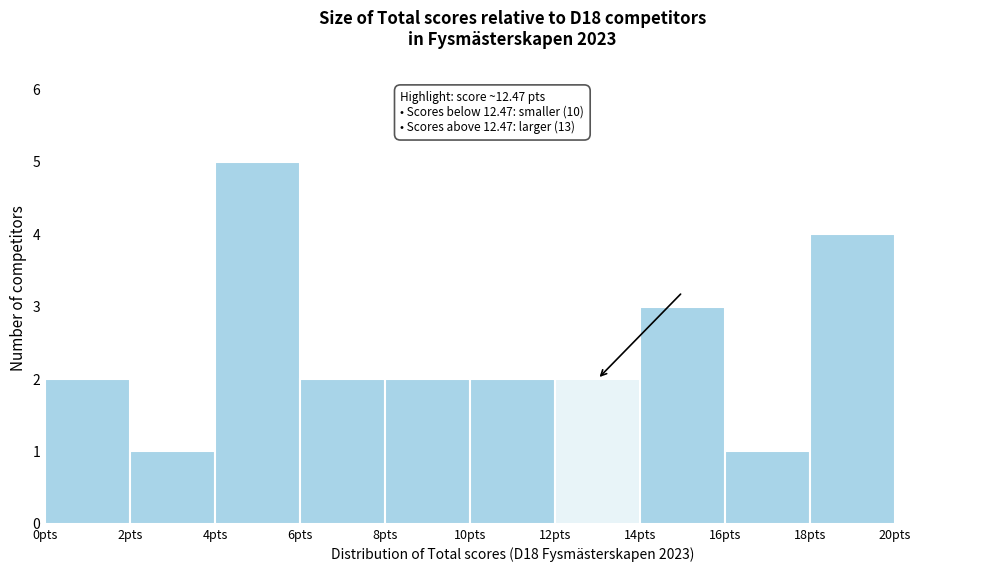

Which range on the x-axis has the tallest bar?

4 to 6